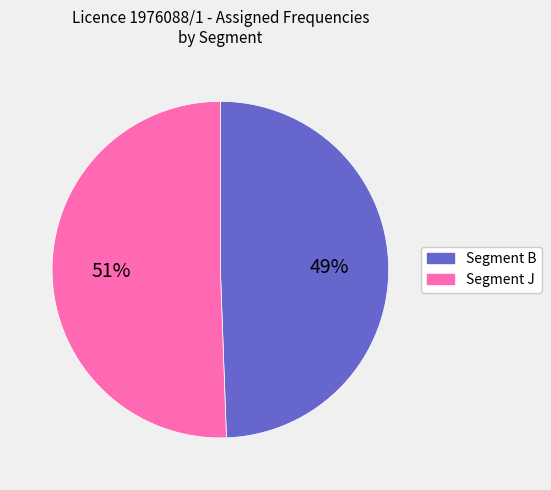

To the nearest percent, what is the average slice percentage?

50%